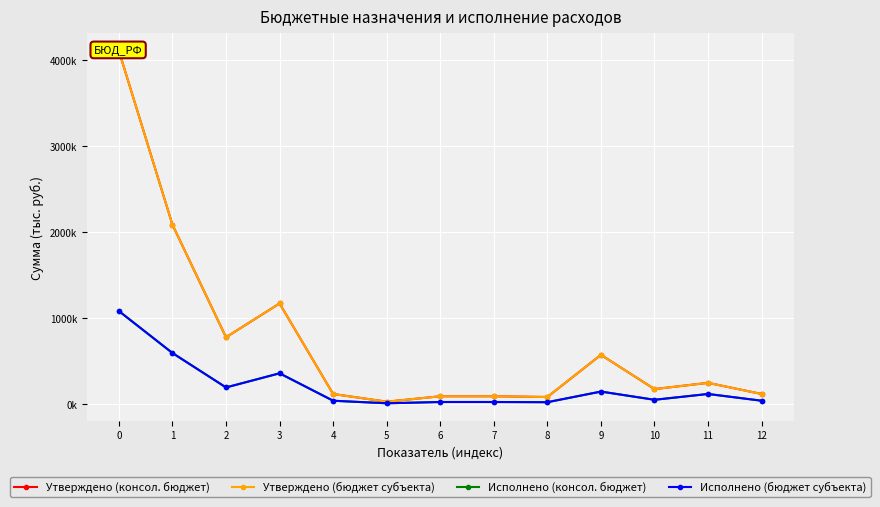

True or false: Утверждено (бюджет субъекта) and Исполнено (консол. бюджет) cross at least once.

False